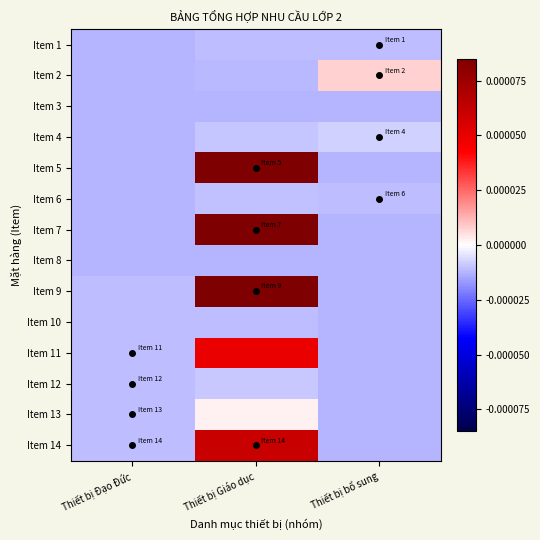

Which label corresponds to the smallest value in the chart?

Thiết bị bổ sung